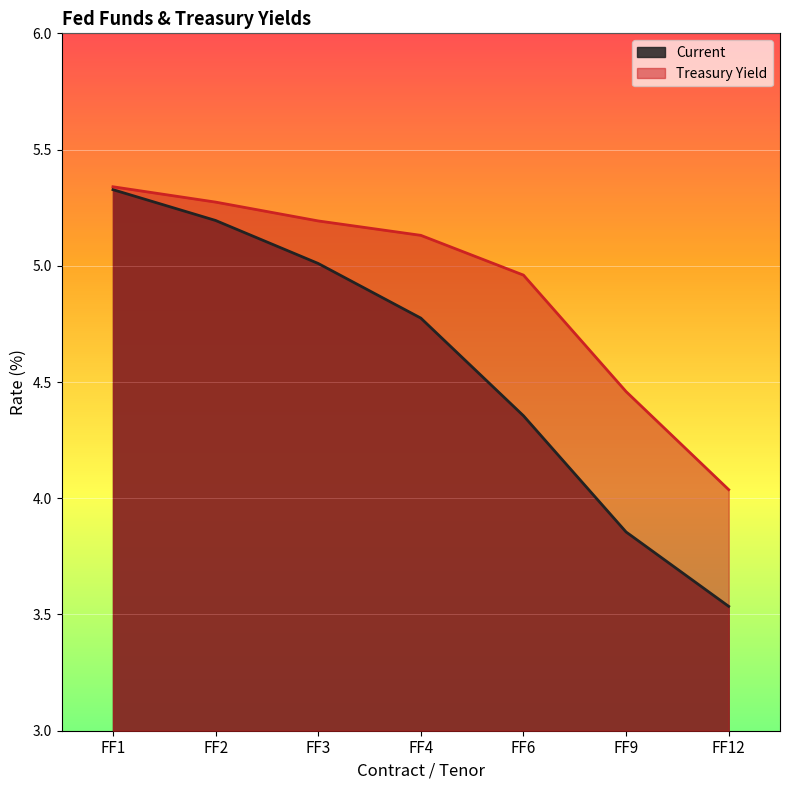

What is the value of the Current point at the 6th from the left?

3.9